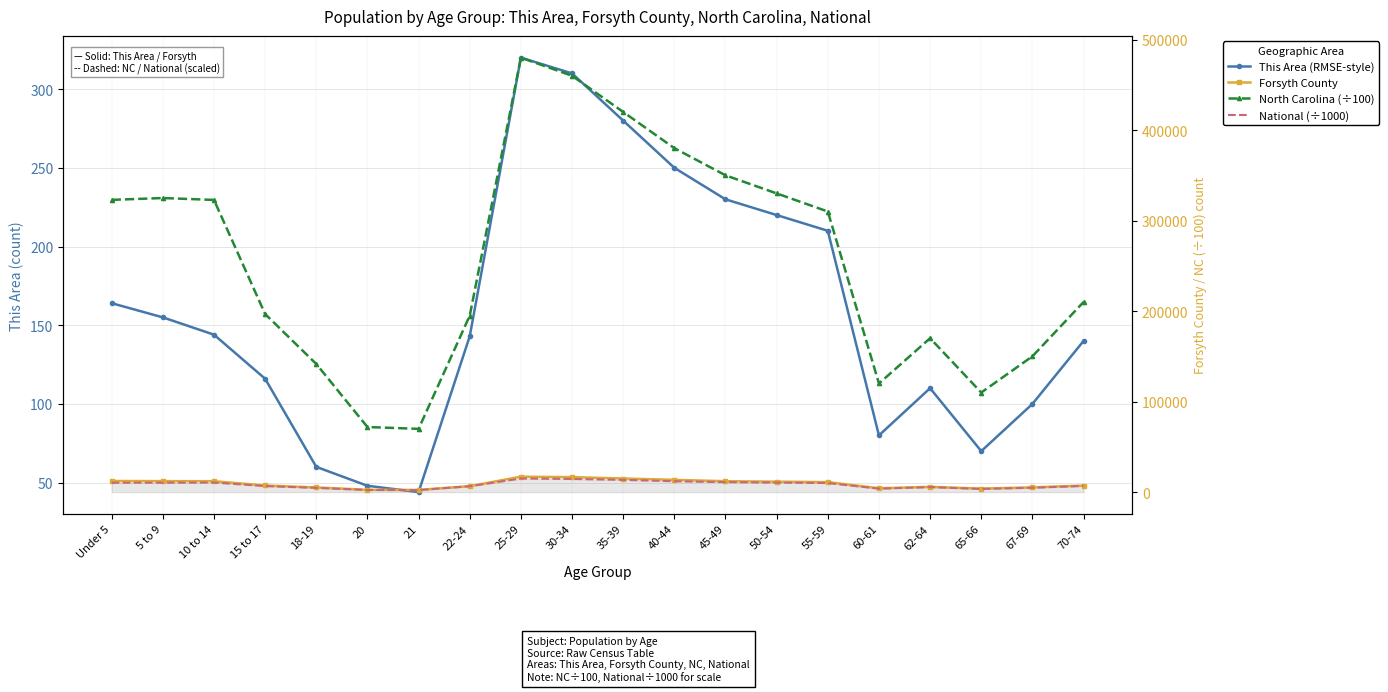

What are all the series names shown in the legend?

This Area (RMSE-style), Forsyth County, North Carolina (÷100), National (÷1000)